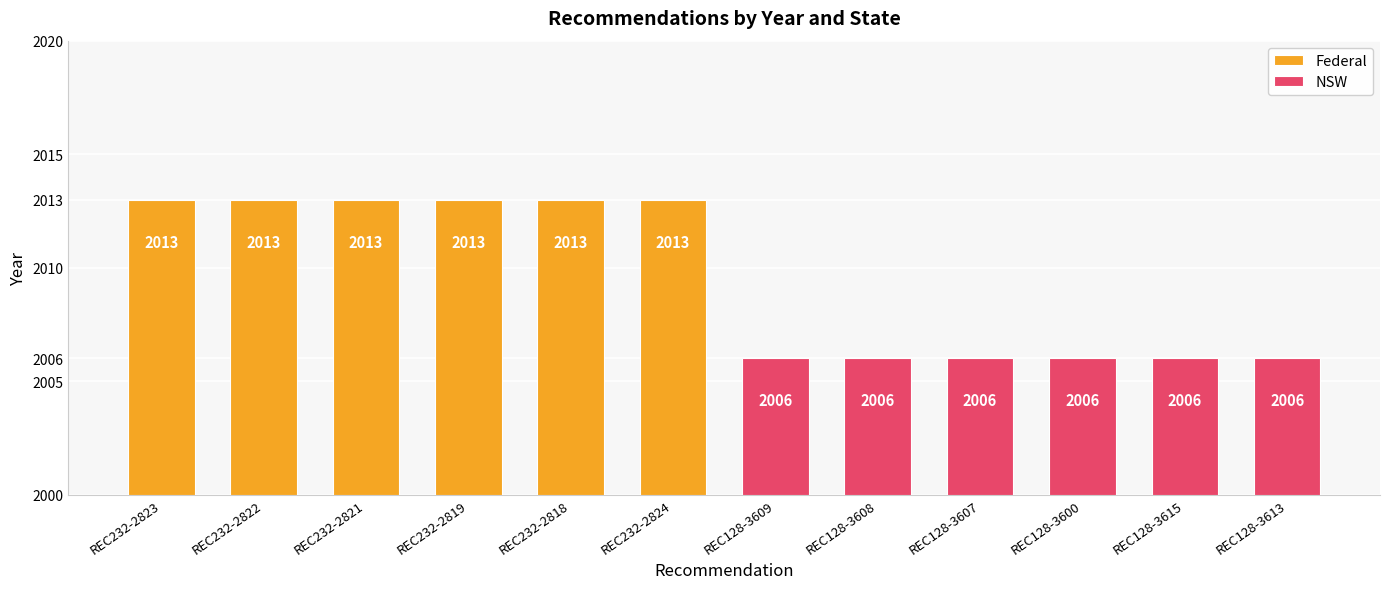

Are the bars horizontal?

No